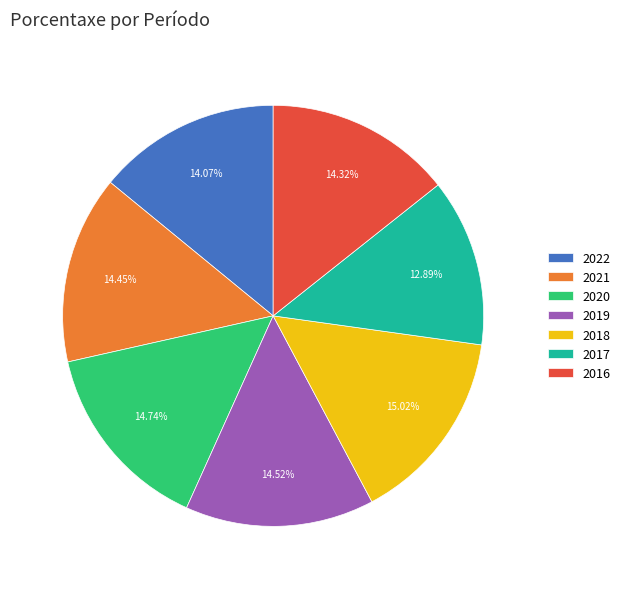

Approximately how many times larger is the value at 2016 compared to 2019?

1.0